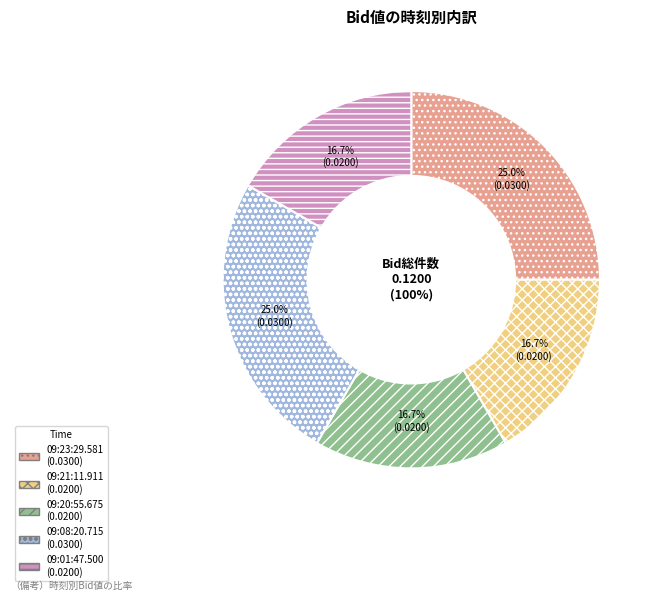

What is the total percentage of 09:01:47.500 and 09:23:29.581?

41.7%